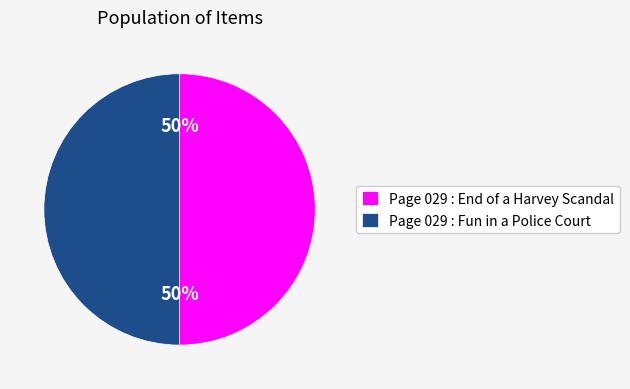

The Page 029 : Fun in a Police Court slice represents 36% of the pie. True or false?

False